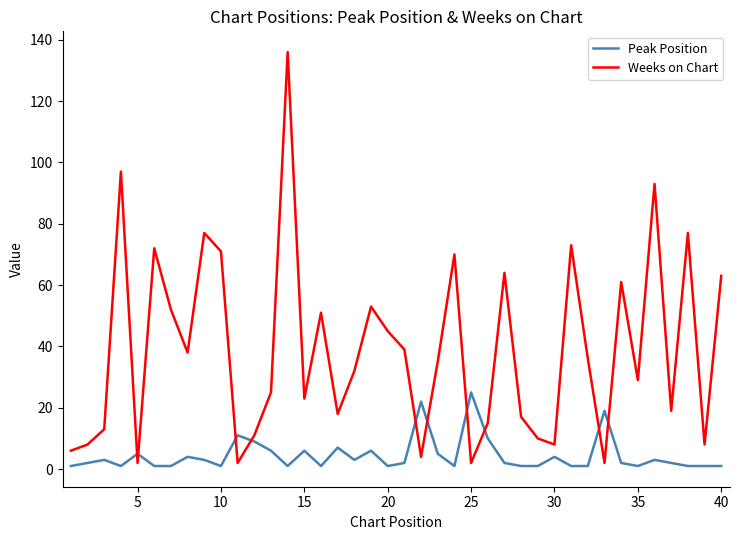

True or false: Peak Position and Weeks on Chart cross at least once.

True